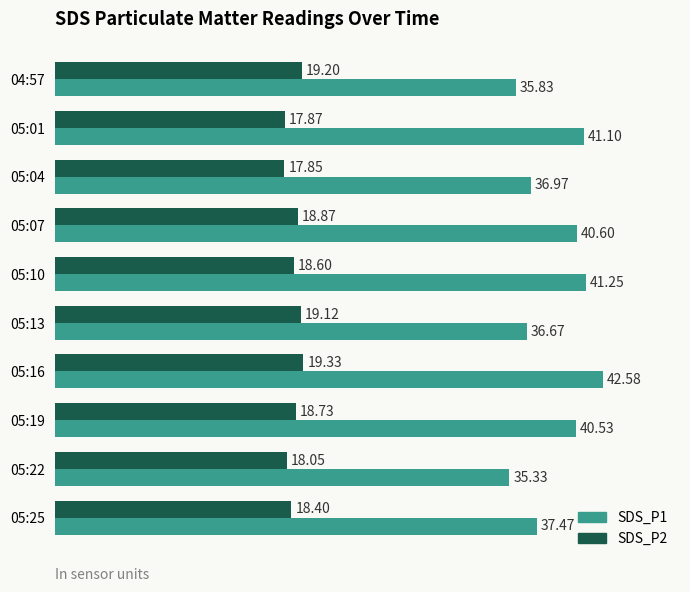

Which series changed the most between 05:10 and 05:22?

SDS_P1